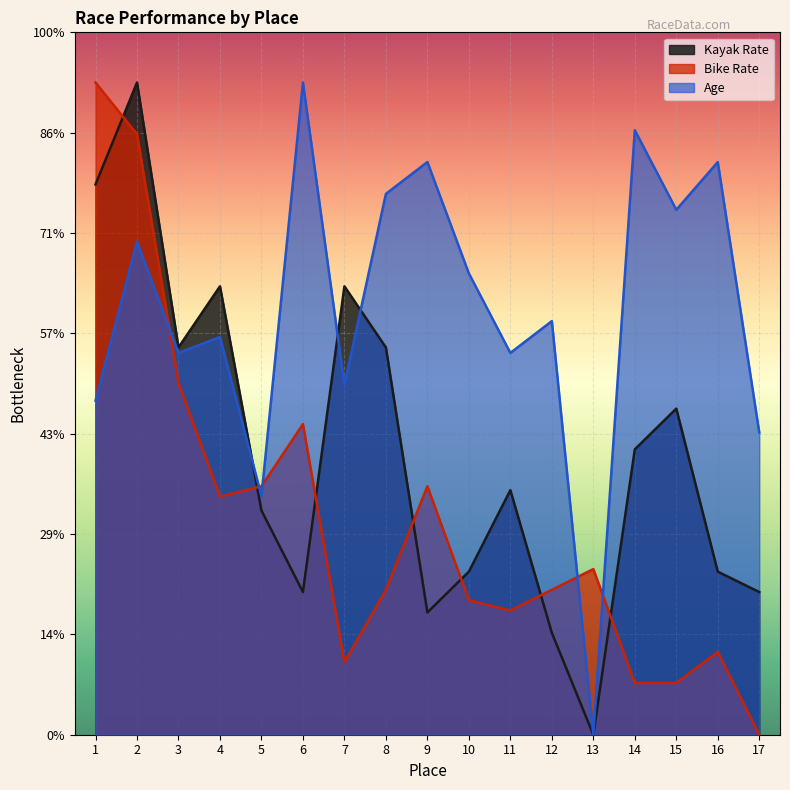

How many values in Bike Rate are above zero?

16